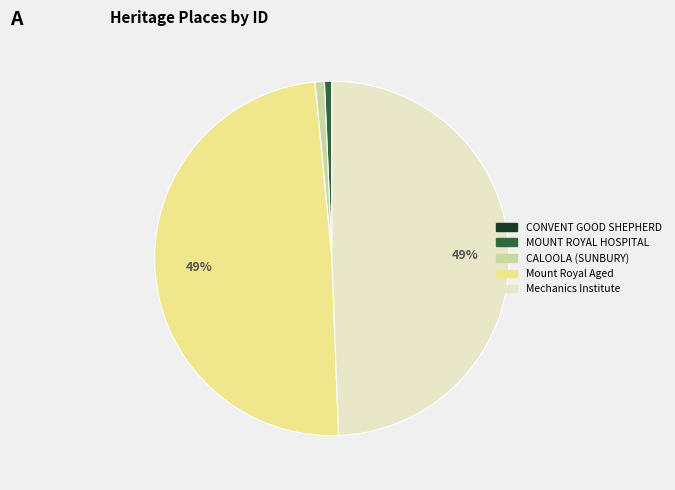

To the nearest percent, what is the difference between the largest and smallest slice percentages?

49%